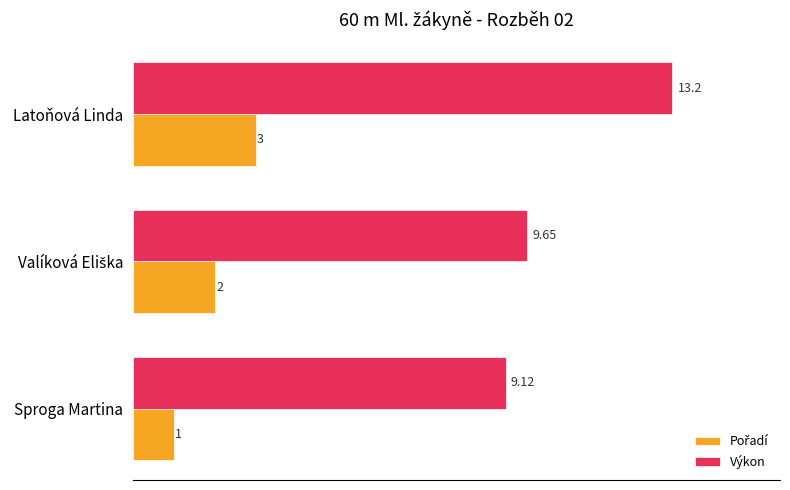

Which category has the highest value across all series?

Latoňová Linda